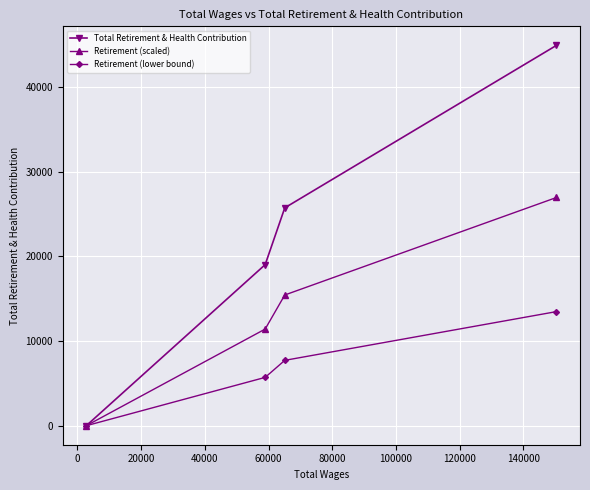

Which series has the largest range (max minus min)?

Total Retirement & Health Contribution